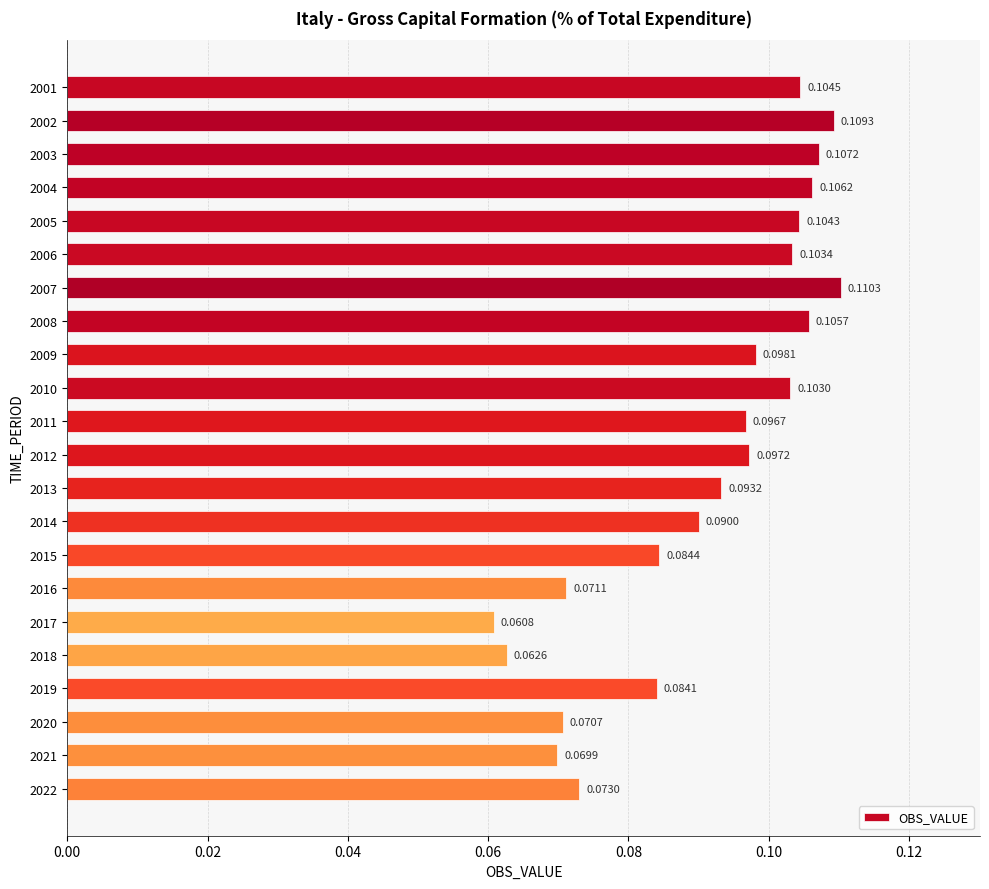

What is the sum of all values?

2.0